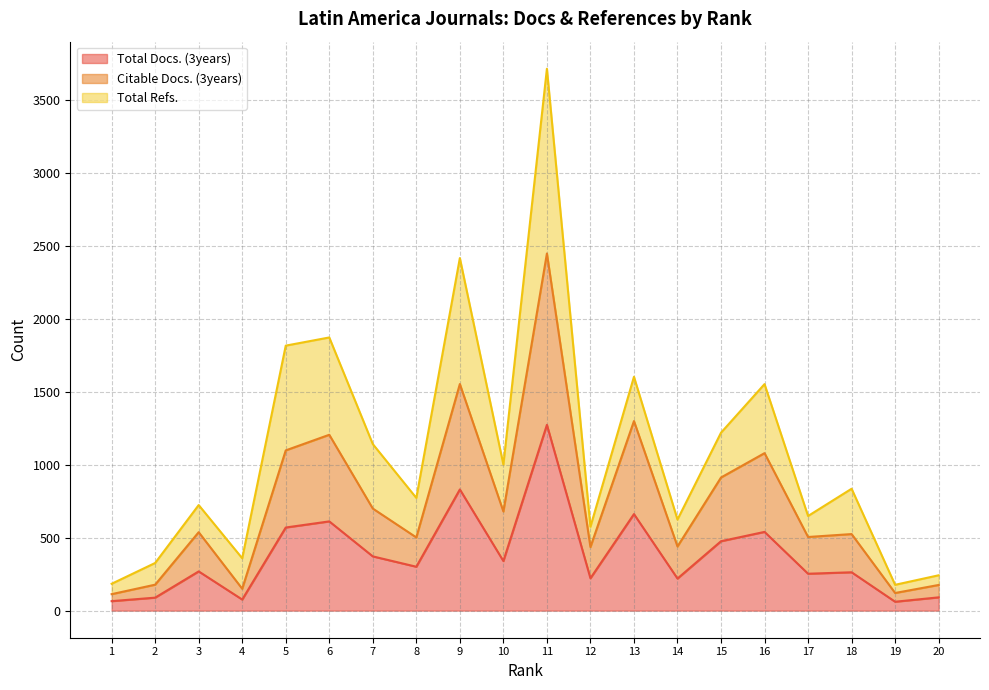

What are all the series names shown in the legend?

Total Docs. (3years), Citable Docs. (3years), Total Refs.